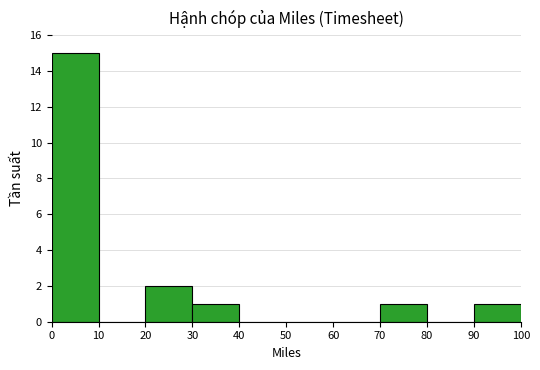

What is the height of the bar covering 70 to 80 on the x-axis? The values are not printed on the chart, so give them approximately, as read against the axis.

1